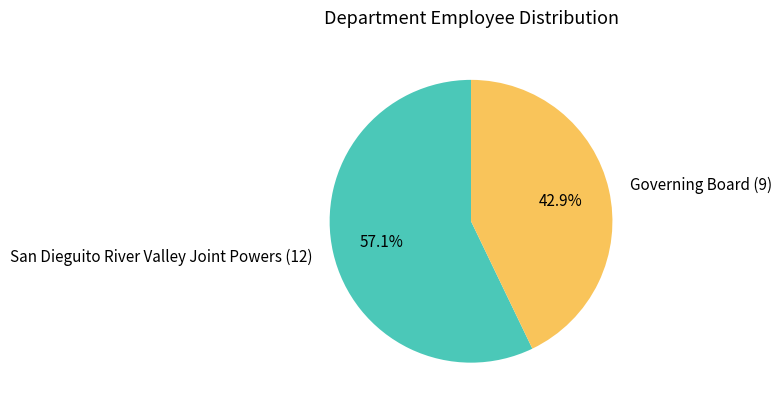

To the nearest percent, what is the difference between the Governing Board and San Dieguito River Valley Joint Powers slice percentages?

14%